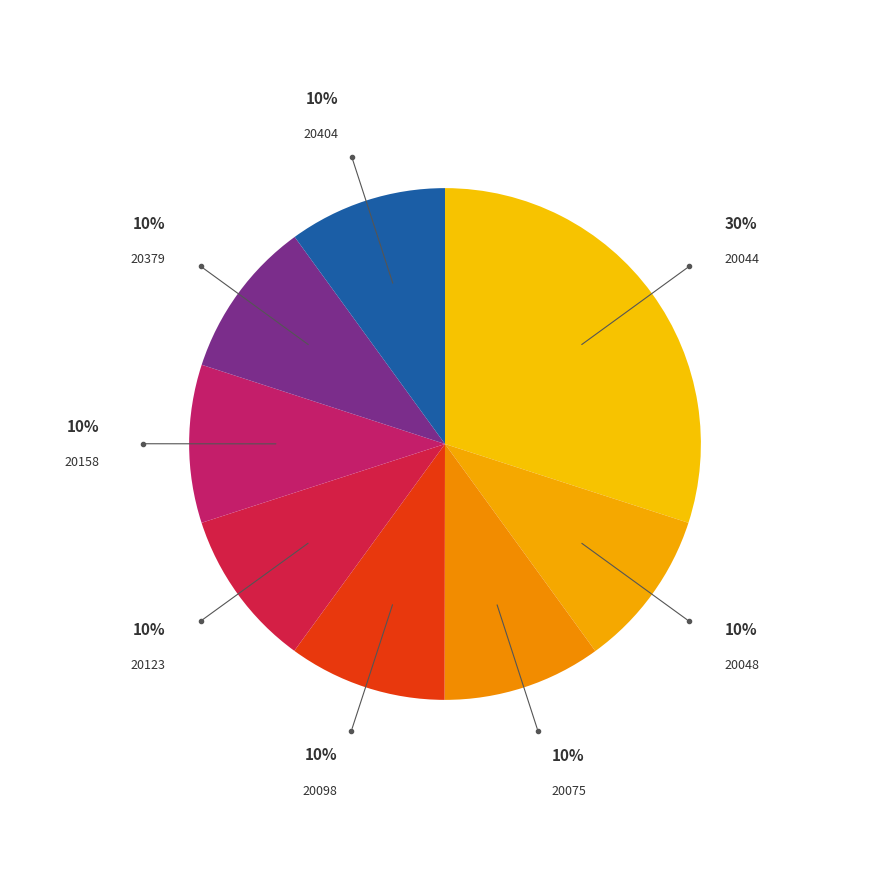

Combined, do 20044 and 20075 account for over 50%?

No